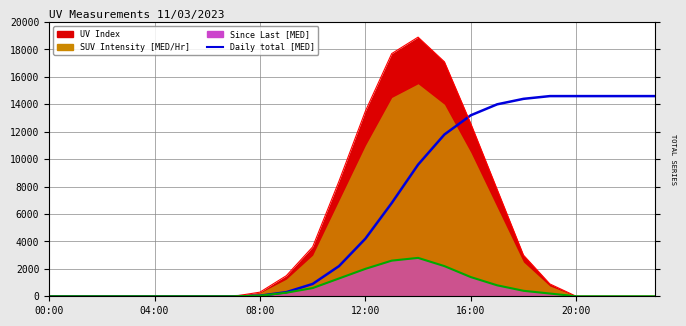

True or false: the data shows 838.0 at 11.

False